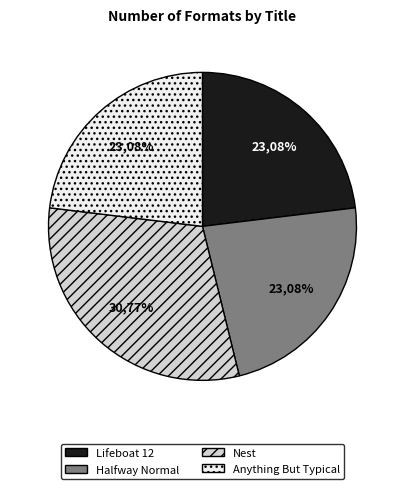

Is Halfway Normal the majority of the pie?

No